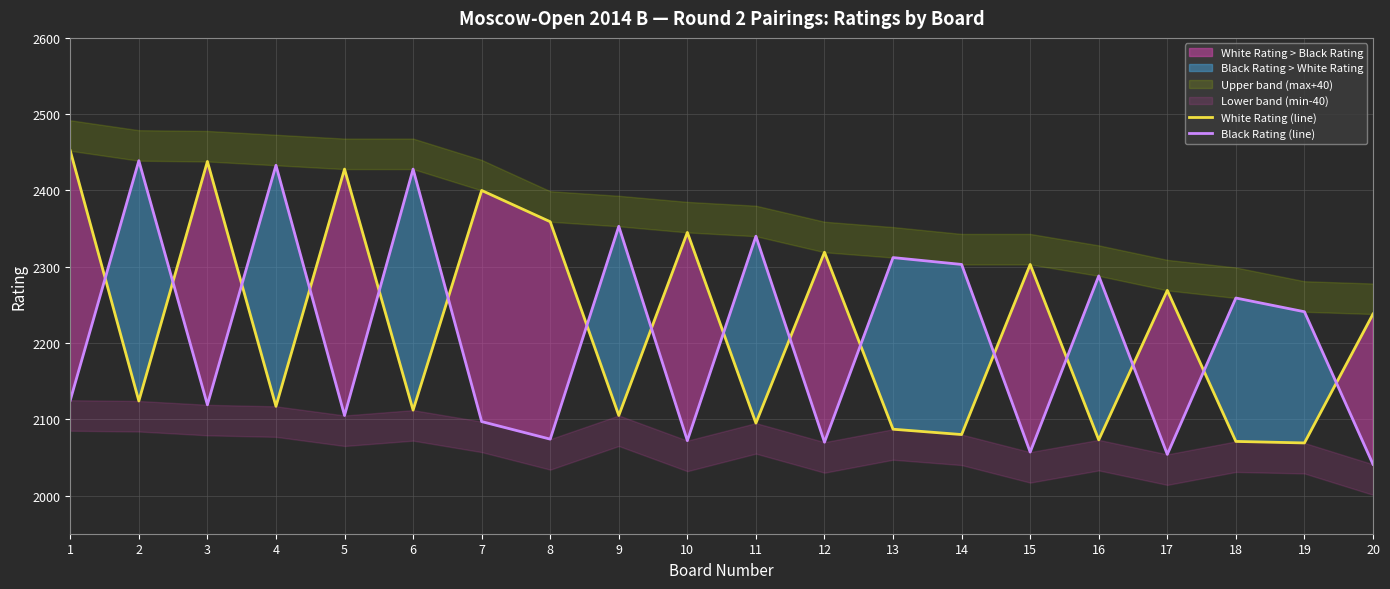

Where is Black Rating (line) nearest to the value 2240?

19